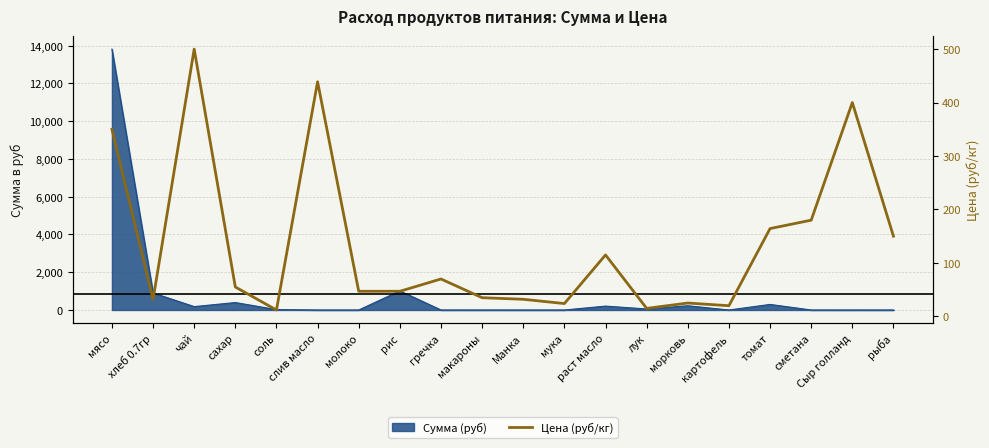

The value at сахар is 25.1. True or false?

False